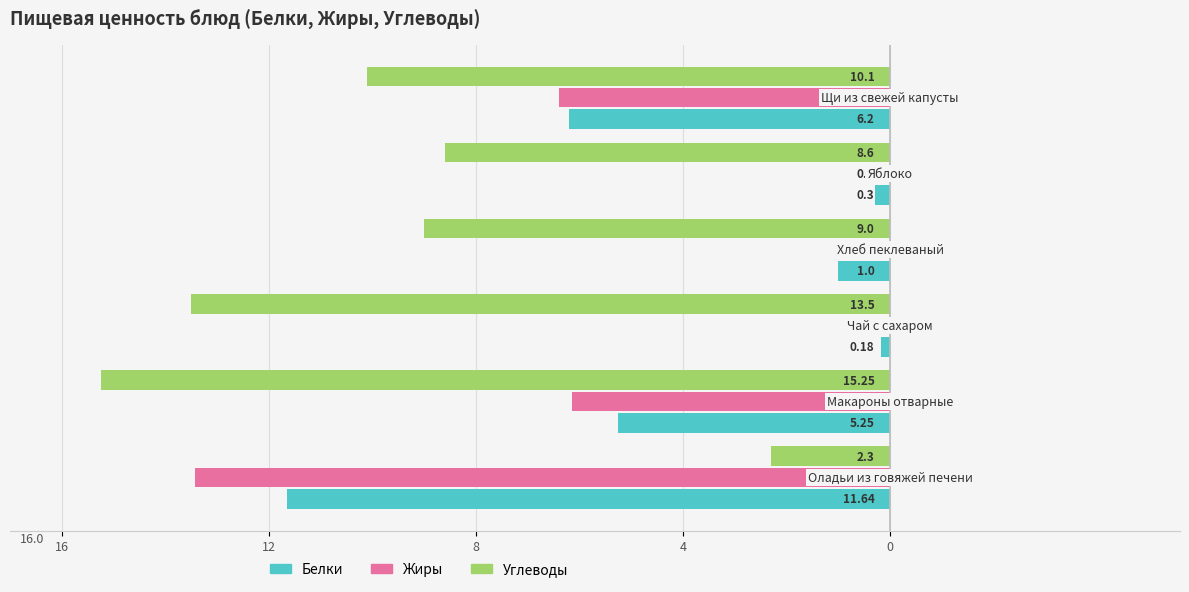

Reading left to right, extract all data points from this chart.

Белки: -11.6	-5.2	-0.2	-1.0	-0.3	-6.2
Жиры: -13.4	-6.2	0.0	0.0	0.0	-6.4
Углеводы: -2.3	-15.2	-13.5	-9.0	-8.6	-10.1